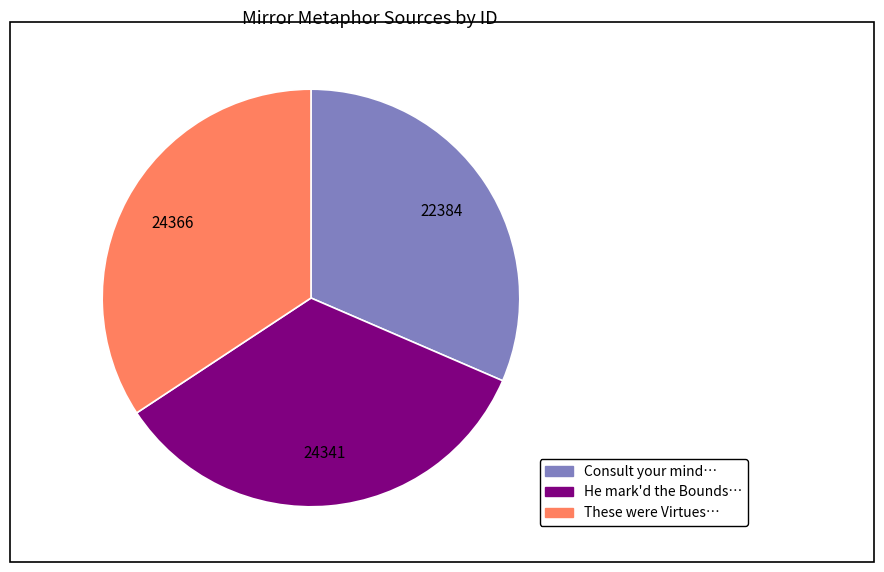

Does any single category account for the majority?

No